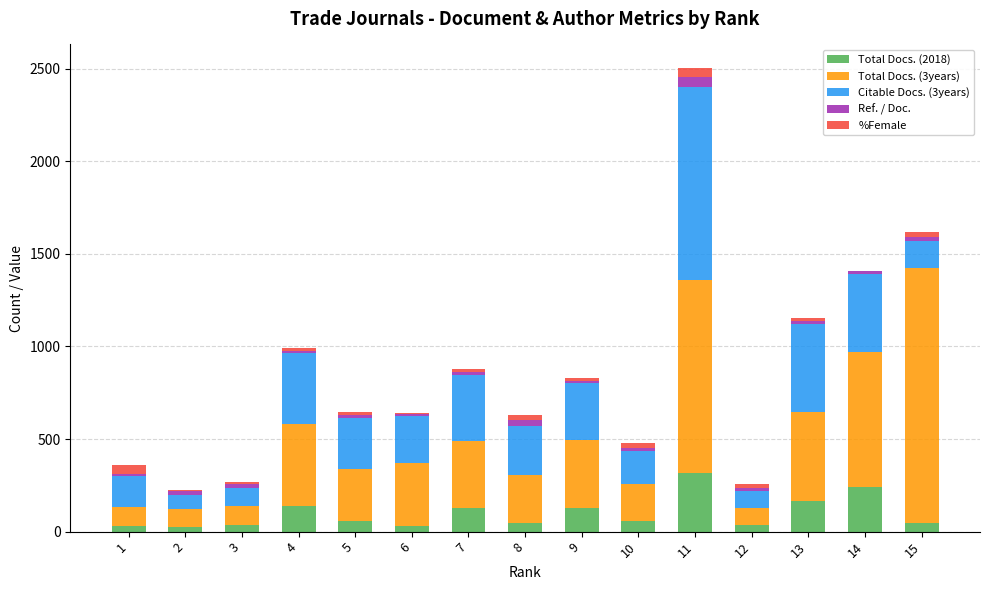

At which category is the sum across all series the highest?

11